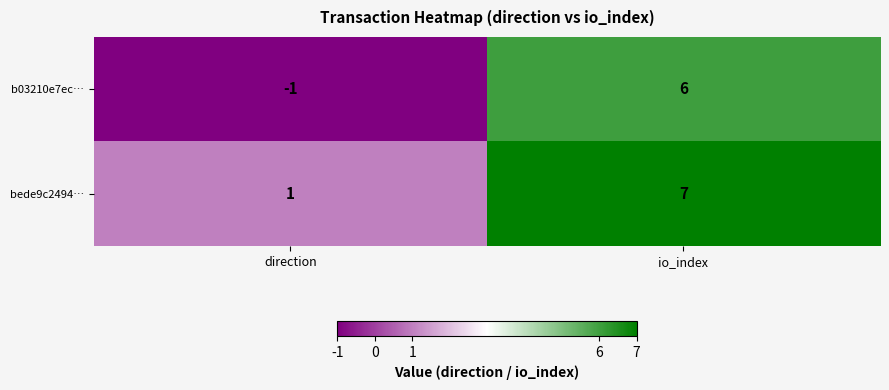

Which category has the lowest value in the bede9c2494… series?

direction